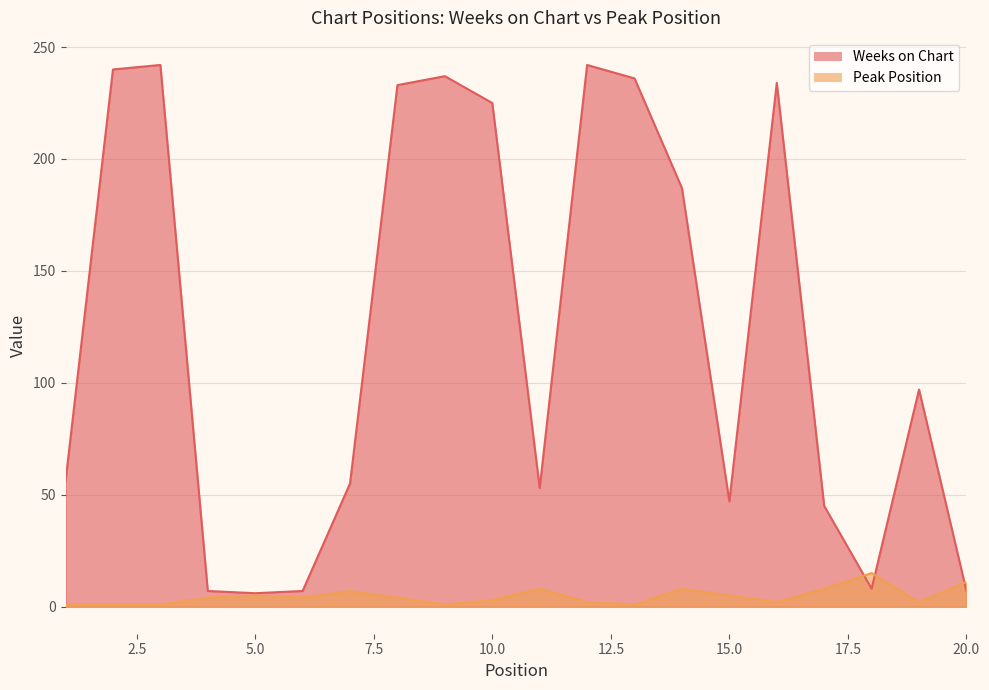

At which category is the sum across all series the highest?

12